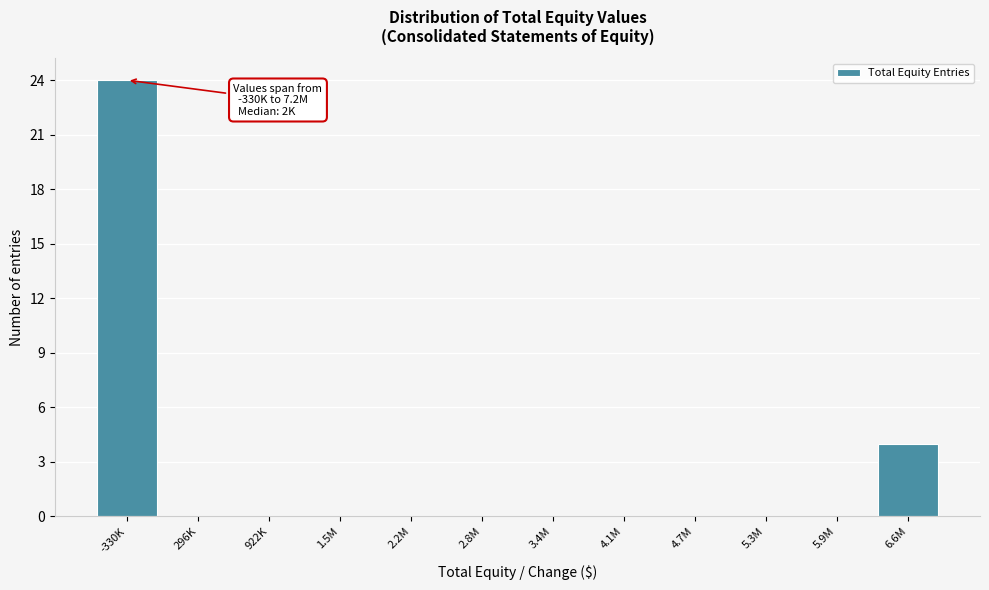

Reading left to right, what are all the values shown in this chart?

-330K=24	296K=0	922K=0	1.5M=0	2.2M=0	2.8M=0	3.4M=0	4.1M=0	4.7M=0	5.3M=0	5.9M=0	6.6M=4